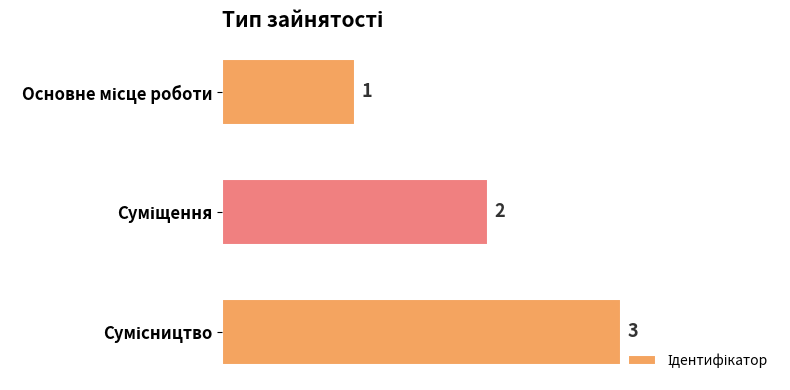

What is the value of the 1st bar from the top?

1